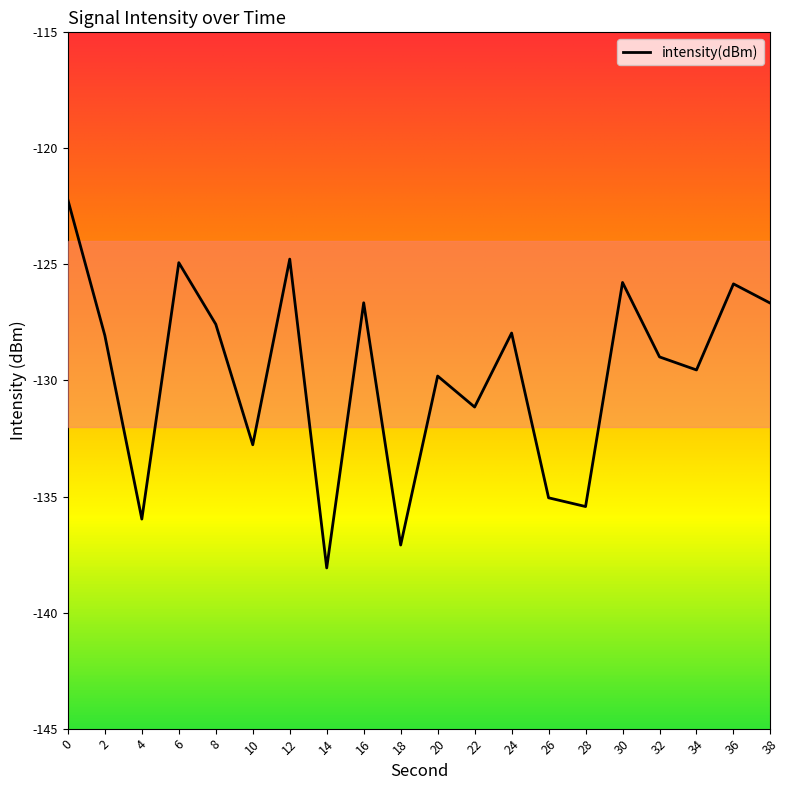

What is the difference between the maximum and minimum values?

15.9